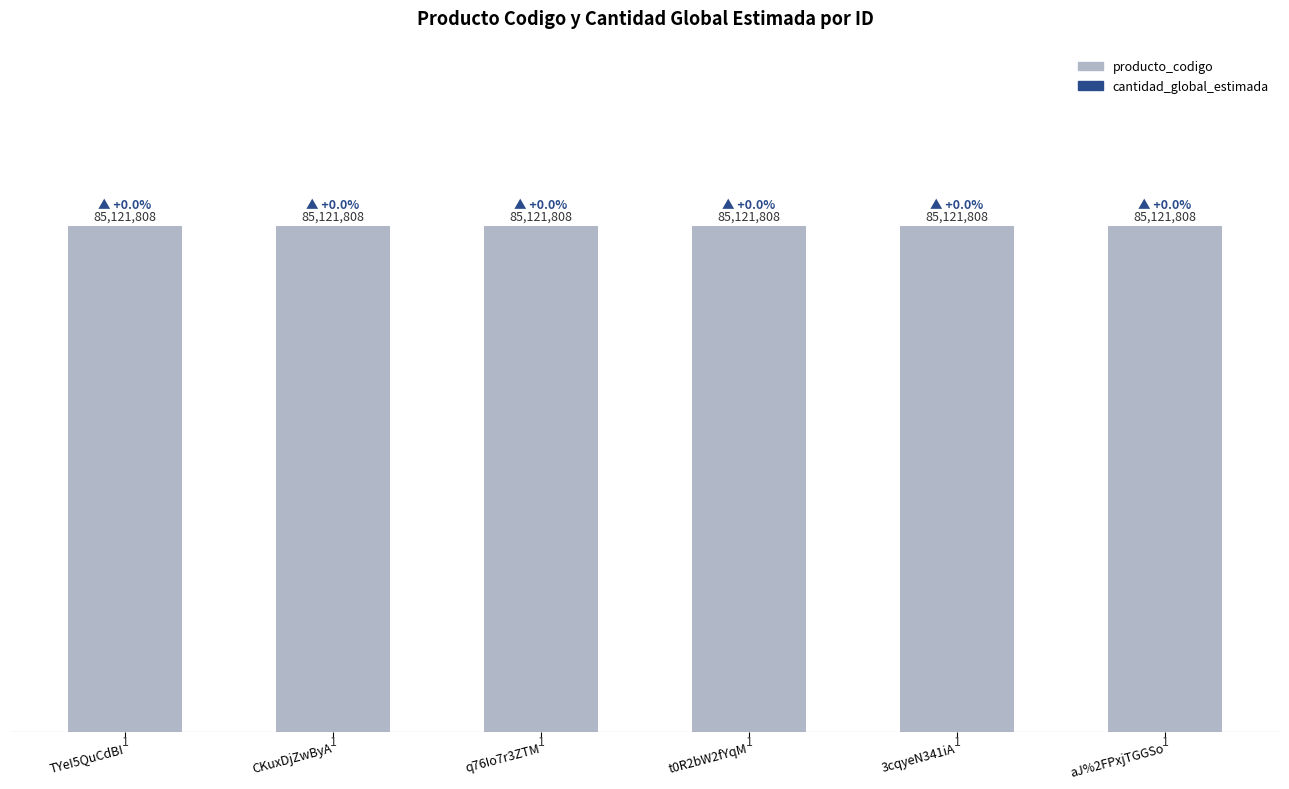

What is the highest value of the cantidad_global_estimada series?

-1